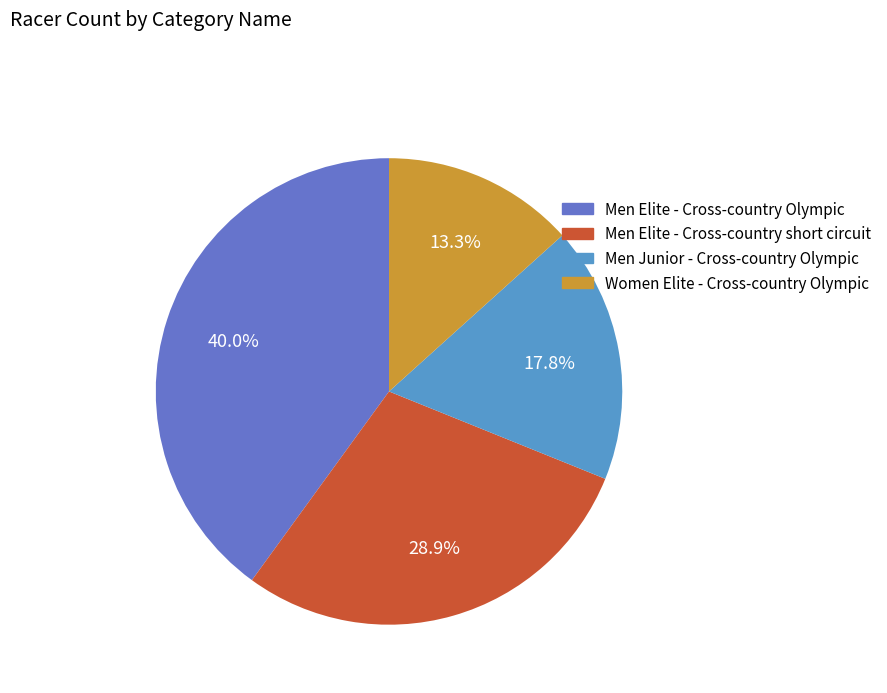

Rank the categories by value from highest to lowest.

Men Elite - Cross-country Olympic, Men Elite - Cross-country short circuit, Men Junior - Cross-country Olympic, Women Elite - Cross-country Olympic